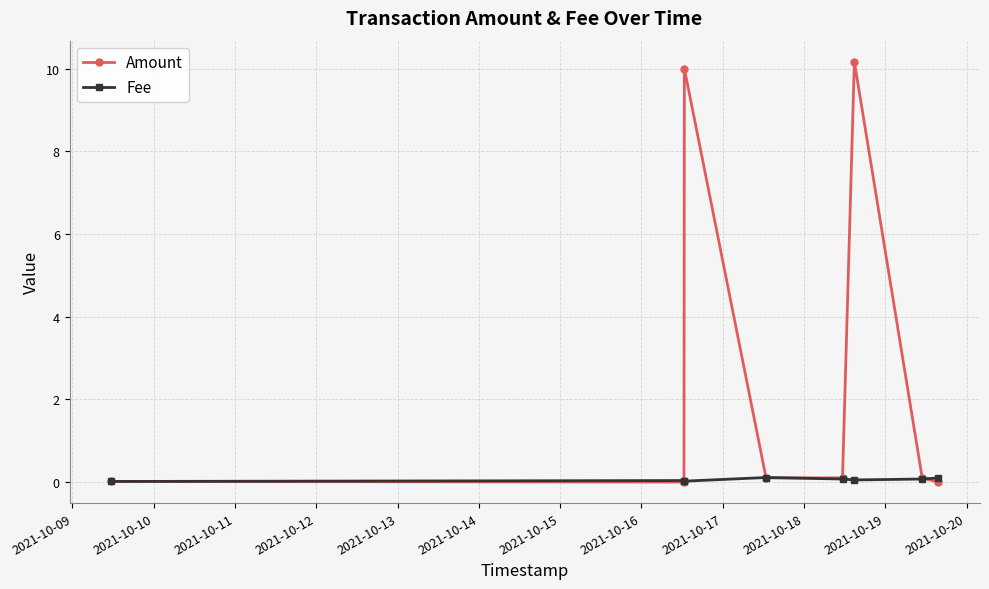

List the series in order of their peak value, highest first.

Amount, Fee